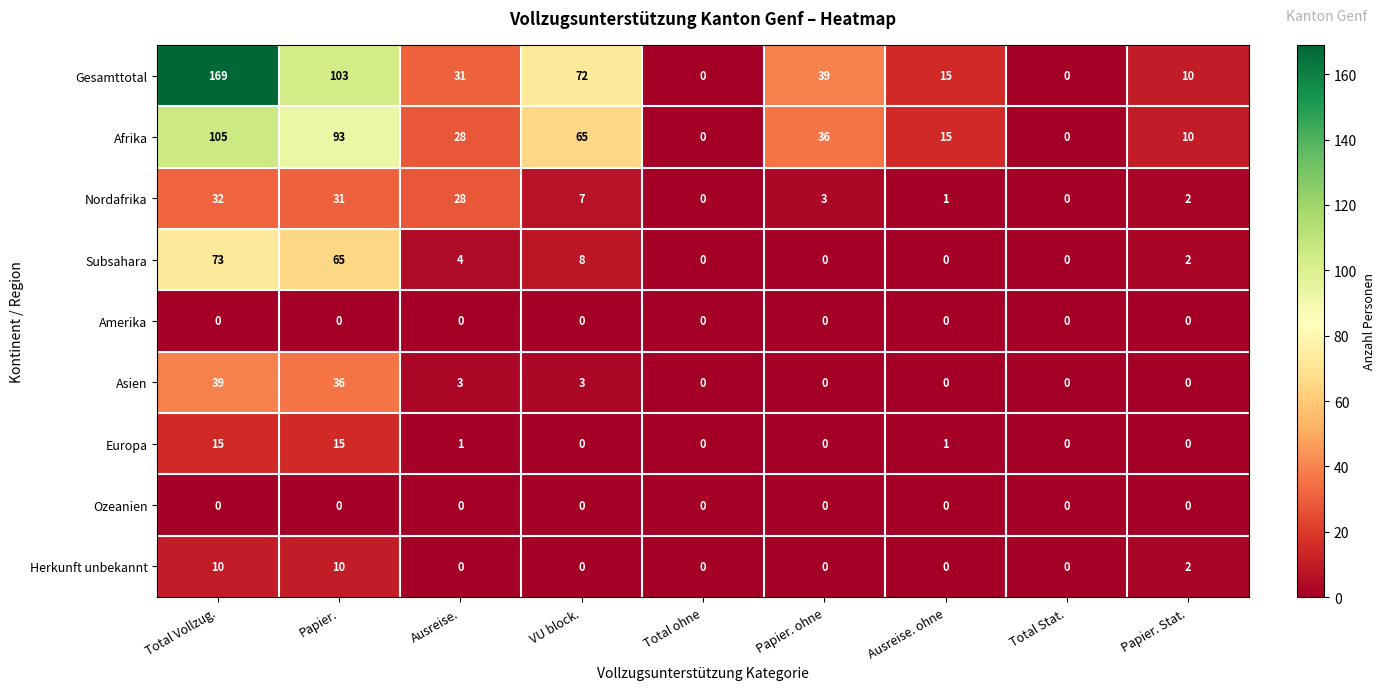

What is the difference between the maximum and second lowest values in the Gesamttotal series?

169